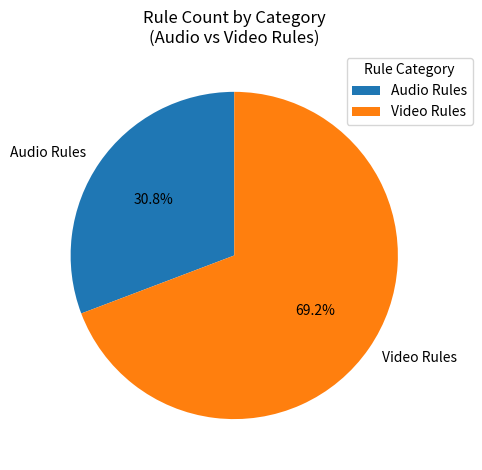

How many segments does this pie chart have?

2